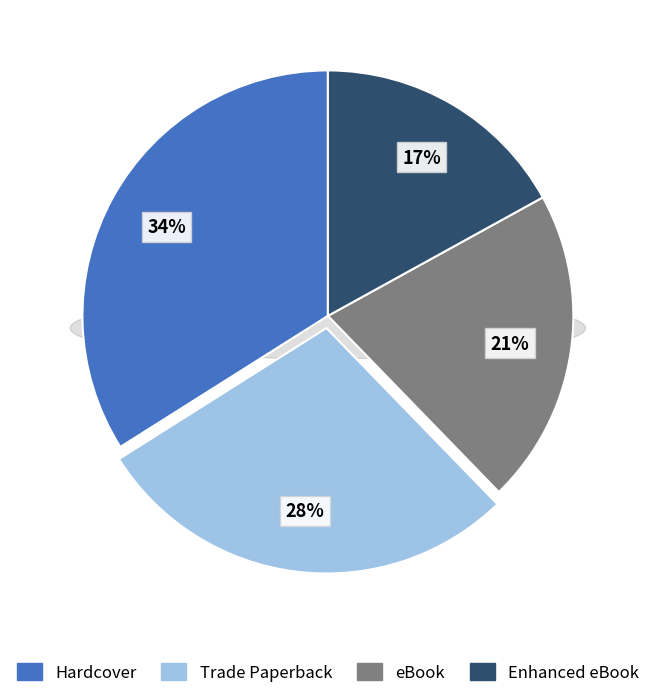

What is the largest slice in the pie chart?

Hardcover